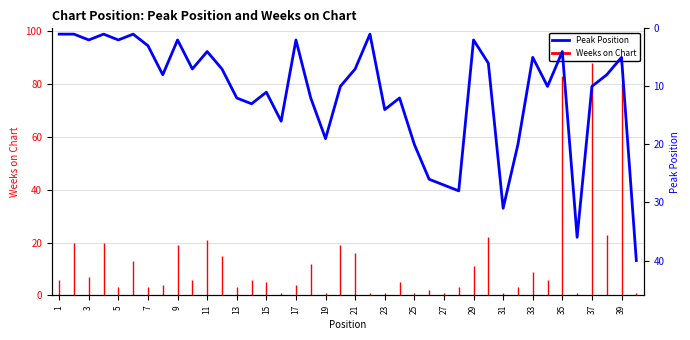

The chart shows a value of 2 at 21. True or false?

False